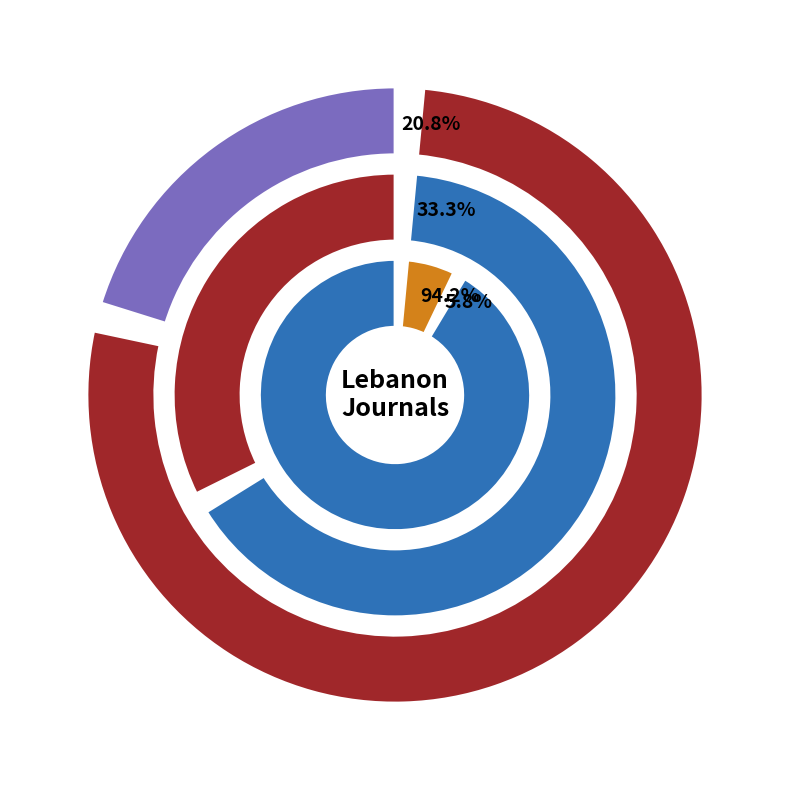

Which series has the widest spread of values?

Total Refs.